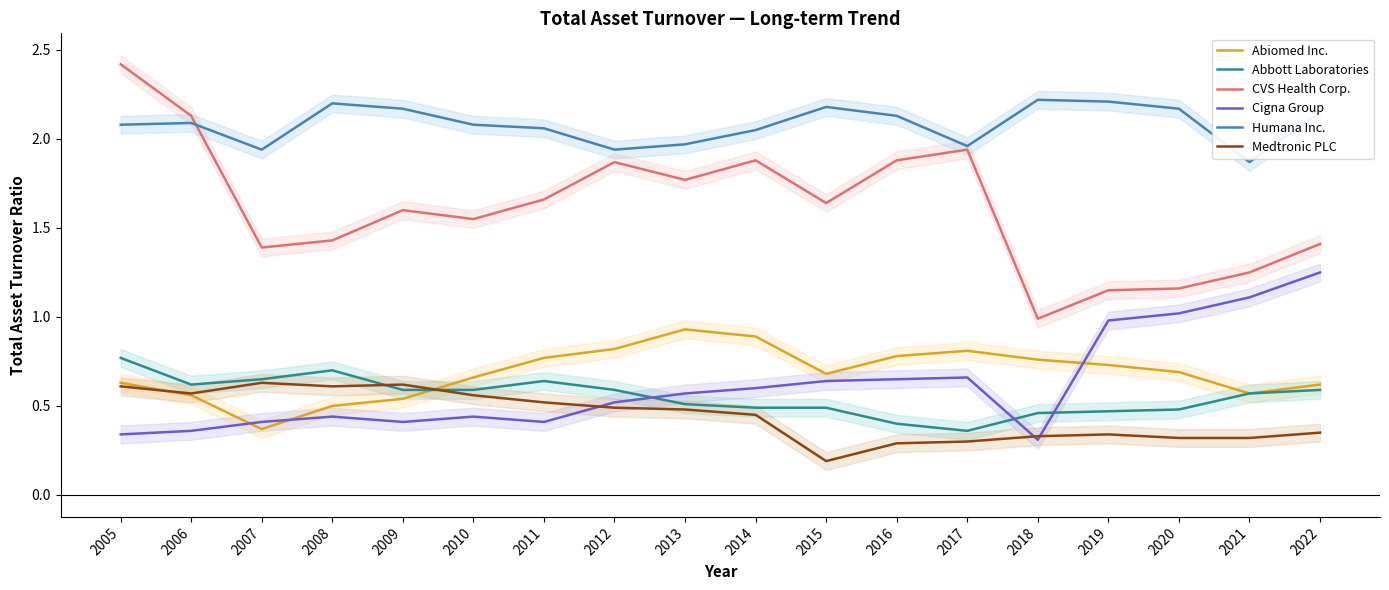

What is the value of the Humana Inc. point at the 15th from the left?

2.2